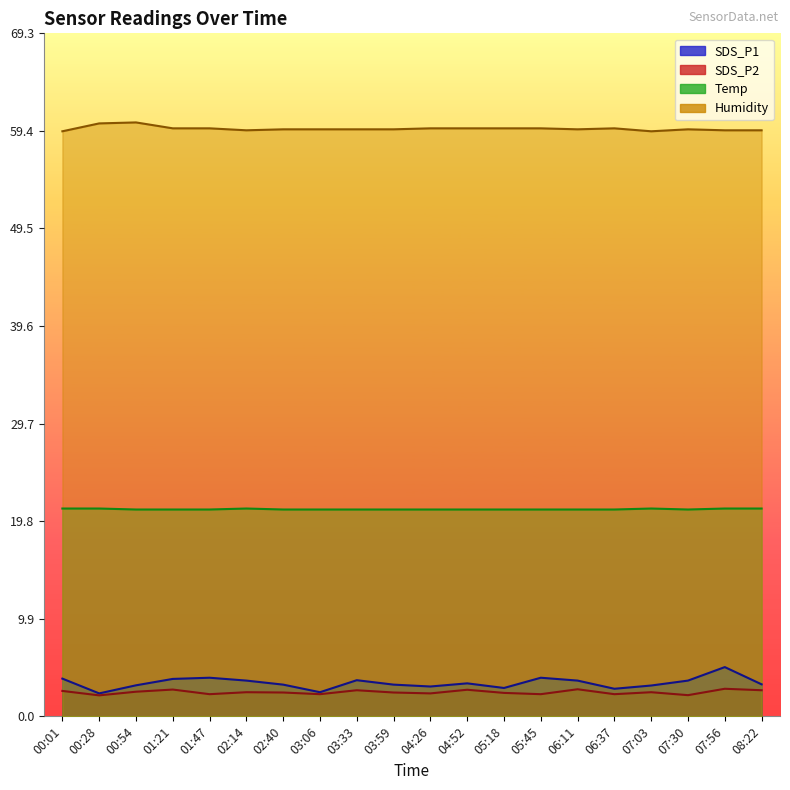

What is the spread (max minus min) of values at 02:14?

57.0